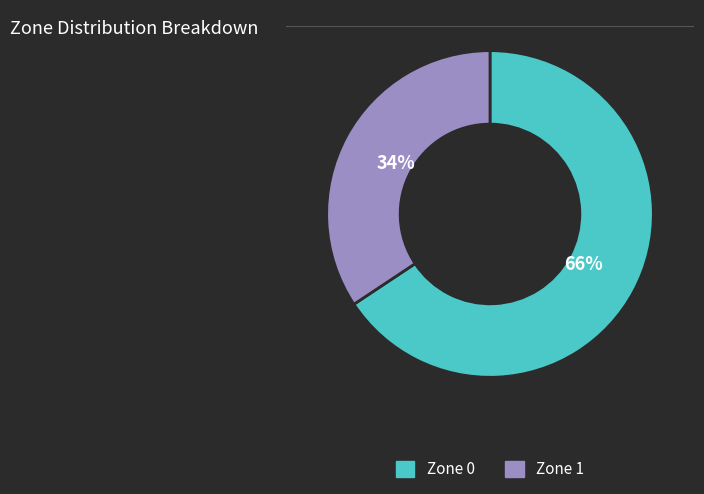

Does Zone 1 represent more than half of the total?

No